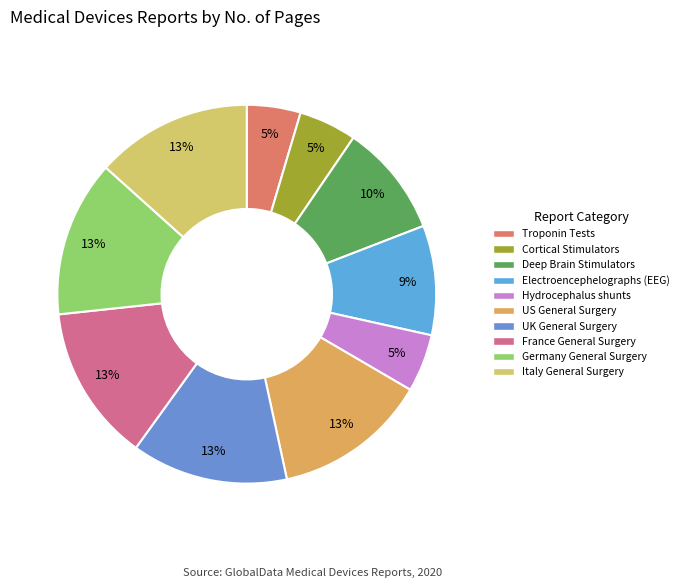

Which has a higher value, France General Surgery or US General Surgery?

France General Surgery